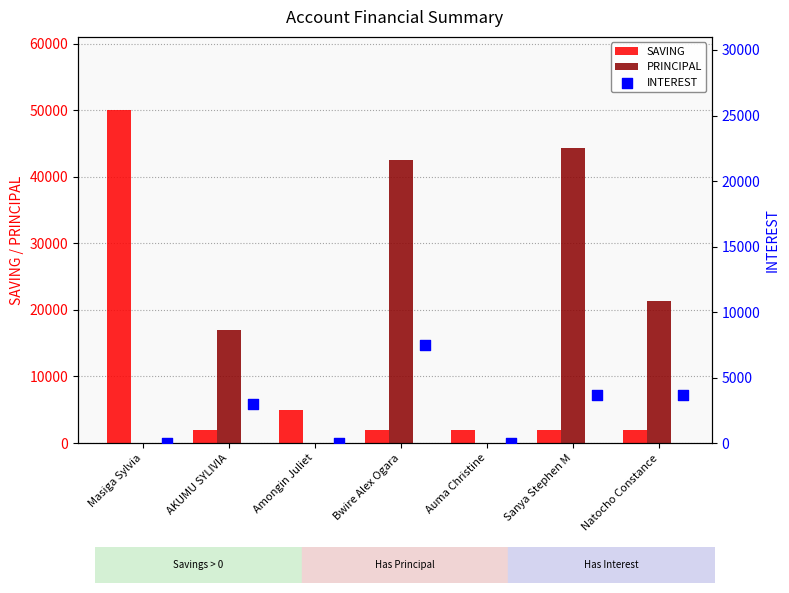

What is the highest value of the SAVING series?

50000